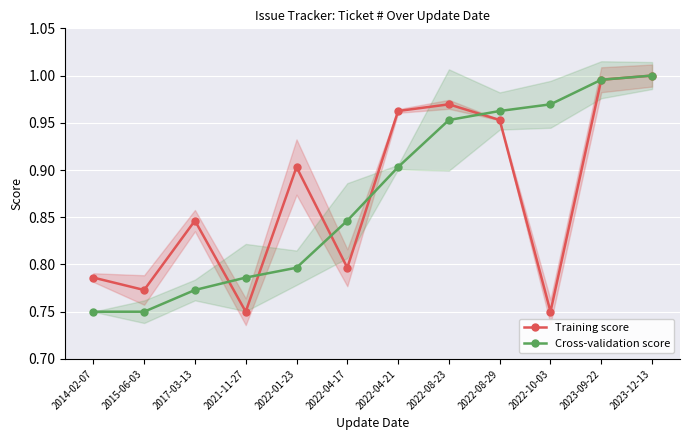

What position from the left is 2022-08-29?

9